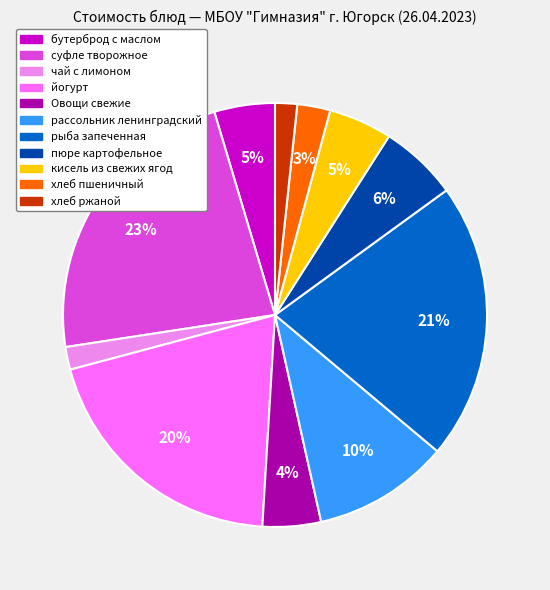

Is there any slice that represents more than half of the pie?

No